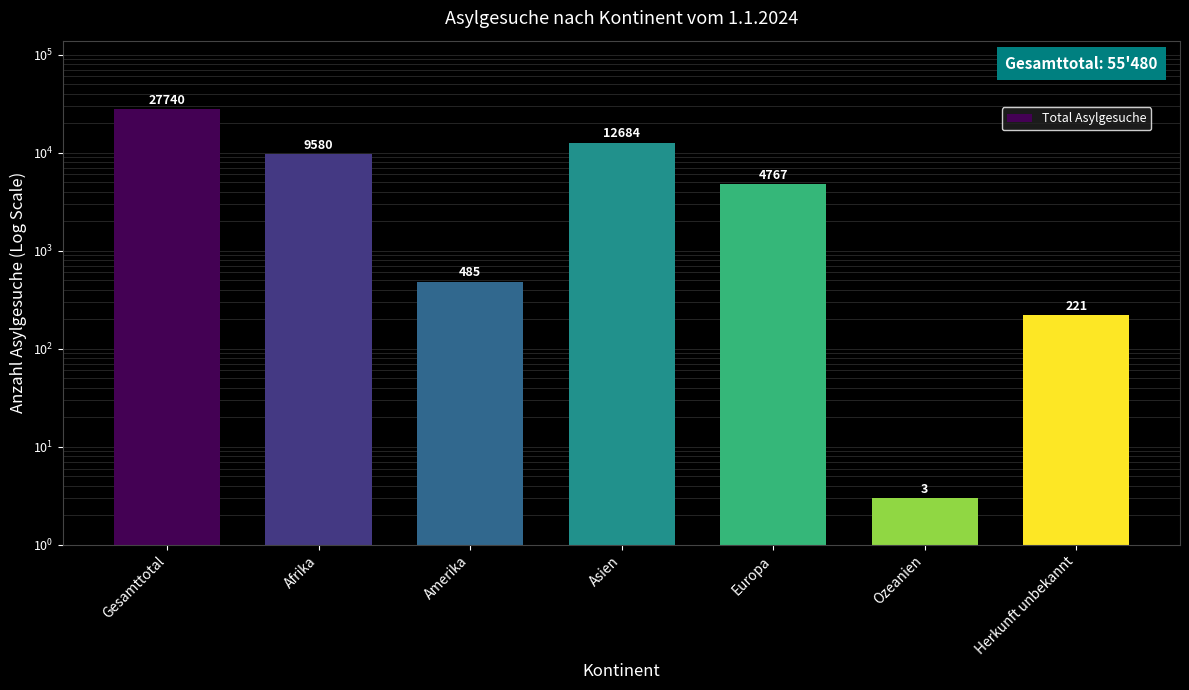

List the labels in order of value, largest first.

Gesamttotal, Asien, Afrika, Europa, Amerika, Herkunft unbekannt, Ozeanien